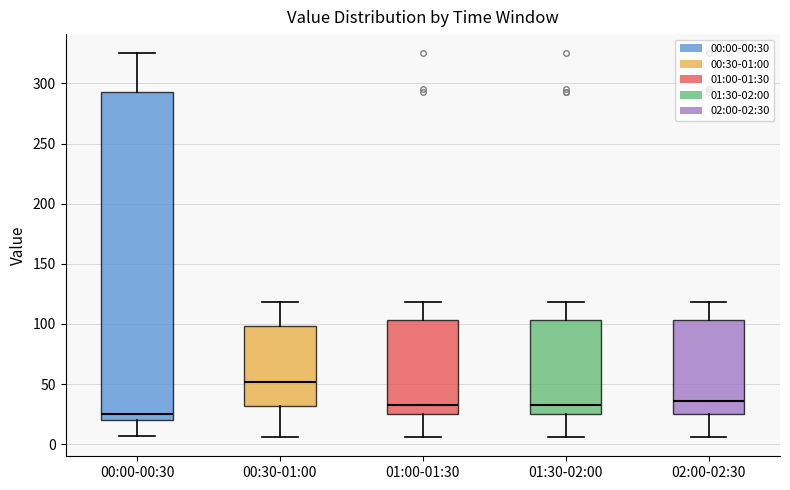

Reading left to right, read every box against the y-axis: the position of its median line, the range the box covers, and the ends of its whiskers. The values are not printed on the chart, so give them approximately, as read against the axis.

00:00-00:30: median 25, box 20 to 295, whiskers 5 to 325
00:30-01:00: median 50, box 30 to 100, whiskers 5 to 120
01:00-01:30: median 35, box 25 to 105, whiskers 5 to 120
01:30-02:00: median 35, box 25 to 105, whiskers 5 to 120
02:00-02:30: median 35, box 25 to 105, whiskers 5 to 120